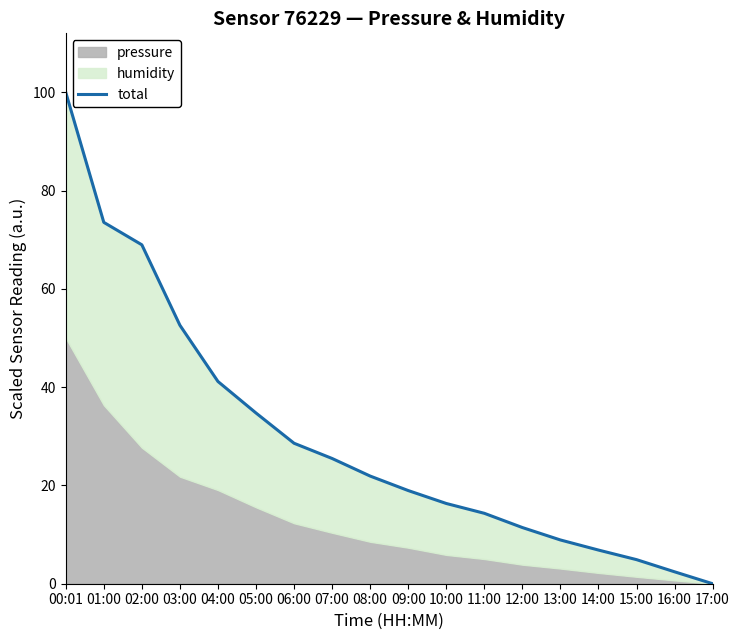

Does the chart display data point markers on the line(s)?

No